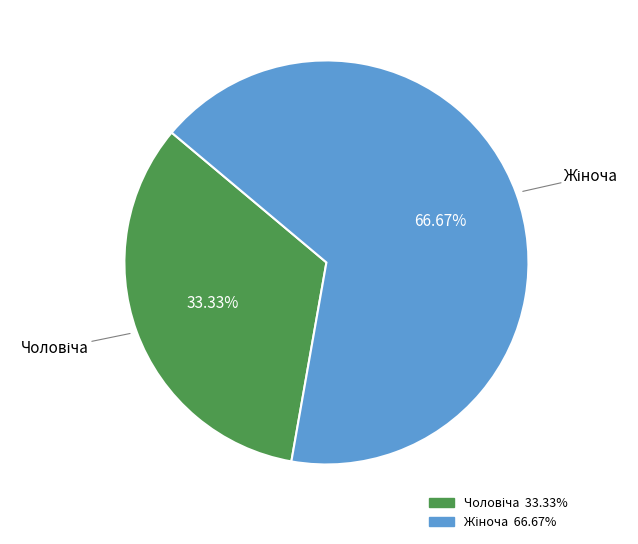

To the nearest percent, what is the difference between the largest and smallest slice percentages?

33%